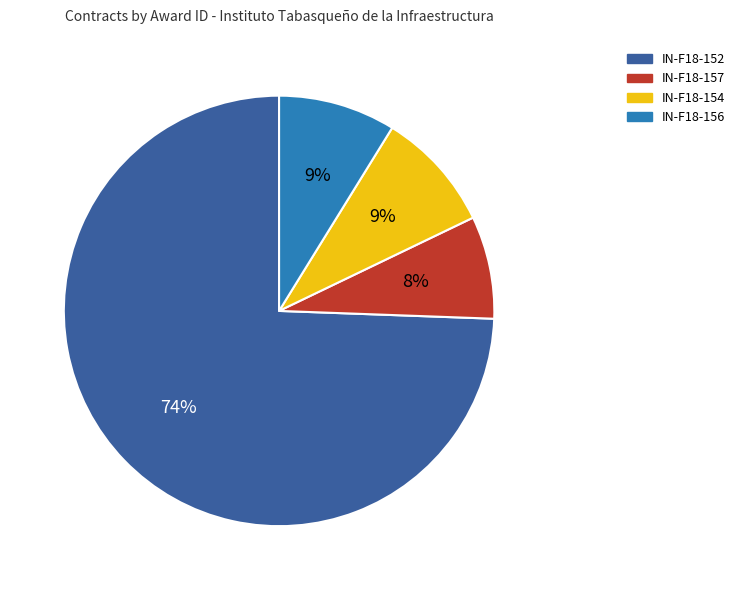

How many slices are in this pie chart?

4